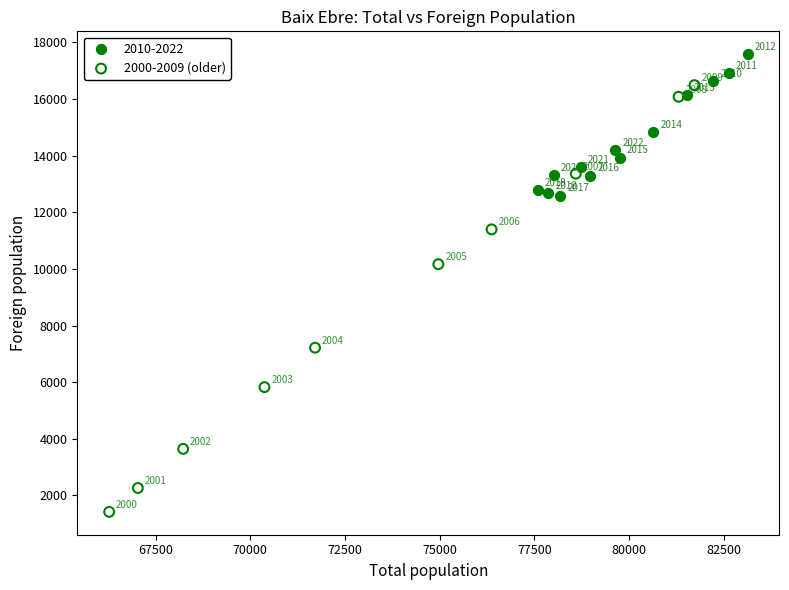

Which series has the widest spread of Y values?

2000-2009 (older)